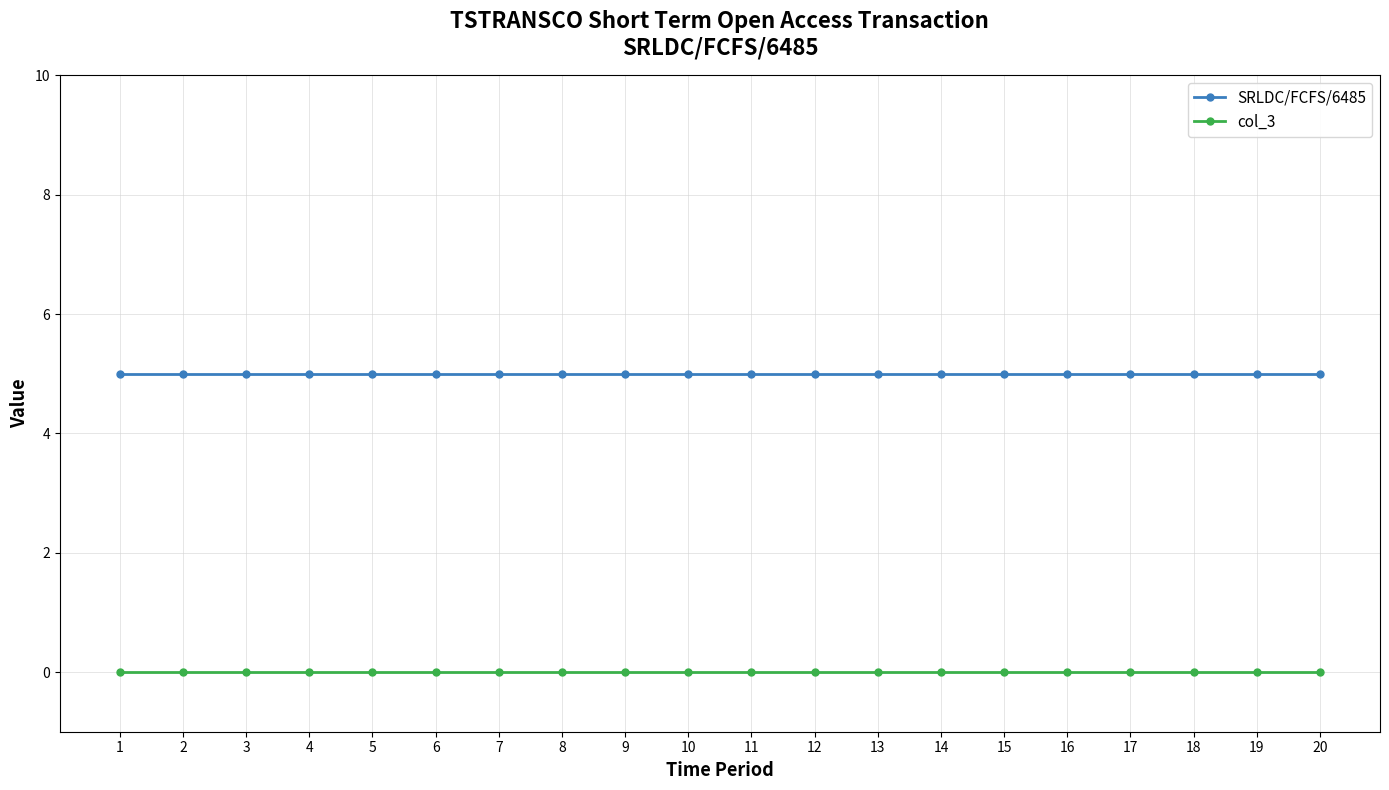

At how many categories does at least one series exceed 2?

20